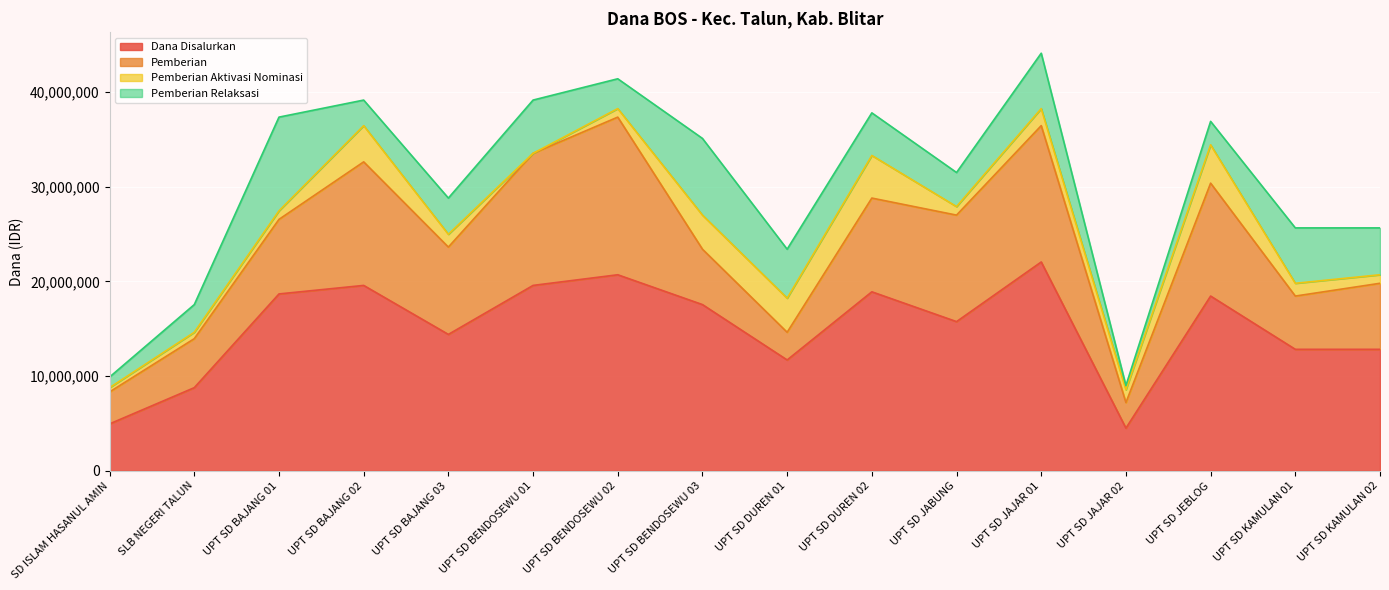

Is it true that Pemberian Relaksasi equals 8514817 at UPT SD KAMULAN 01?

False